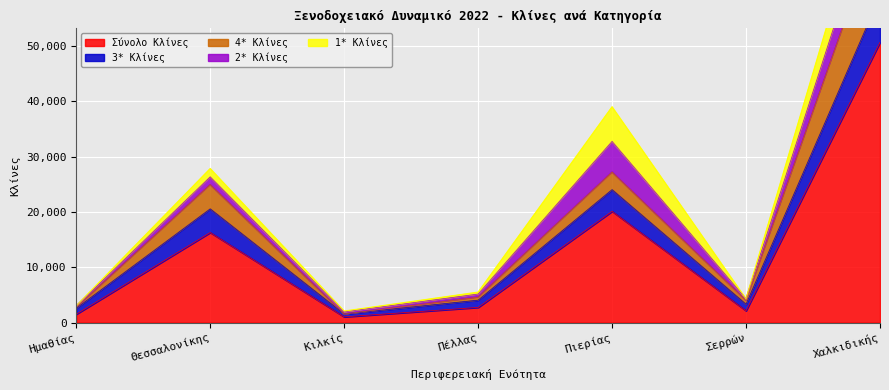

At which category is the sum across all series the highest?

Χαλκιδικής